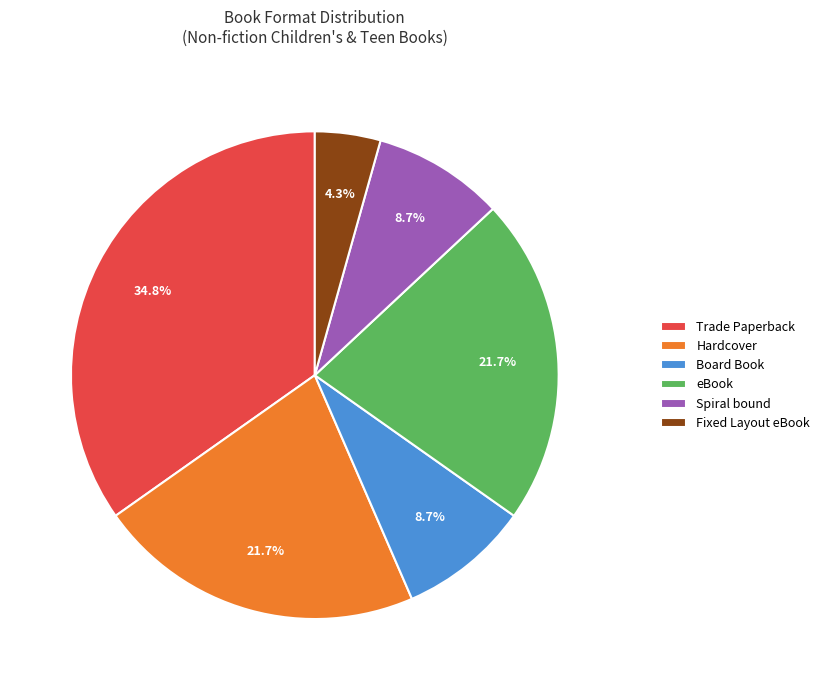

To the nearest percent, what percentage of the pie is Hardcover?

22%